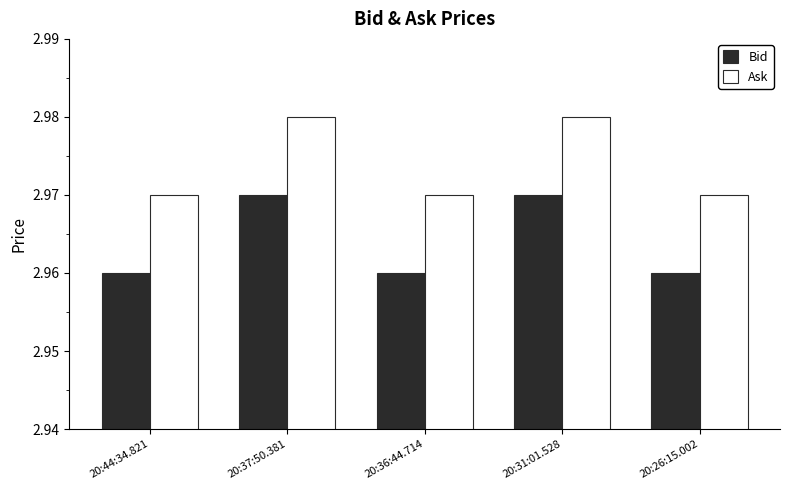

What is the total value across all series at 20:36:44.714?

5.9